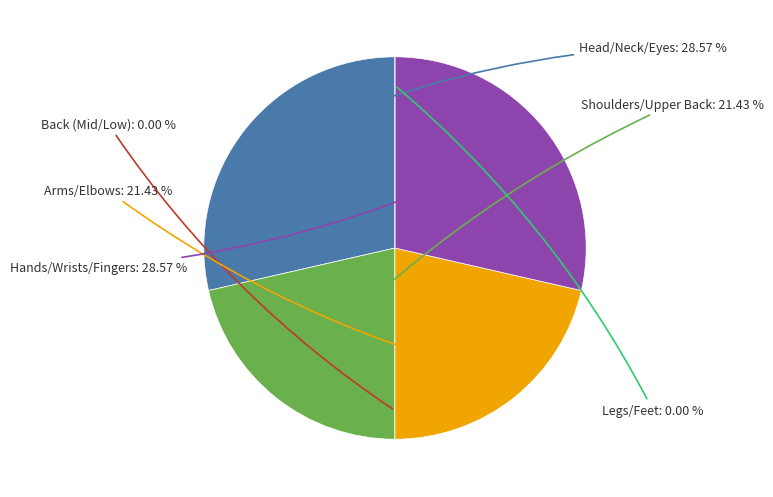

How much of the chart is everything except Arms/Elbows?

78.6%